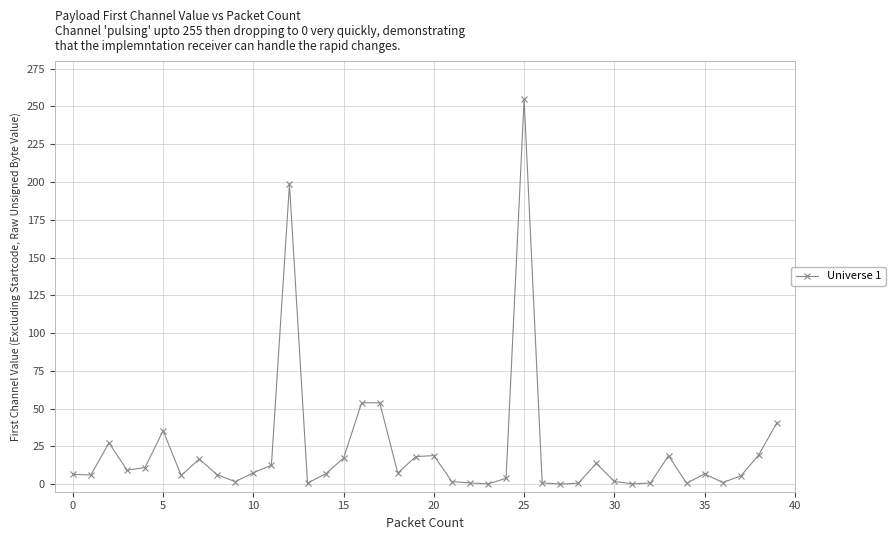

What is the value of the 4th point from the left?

9.3